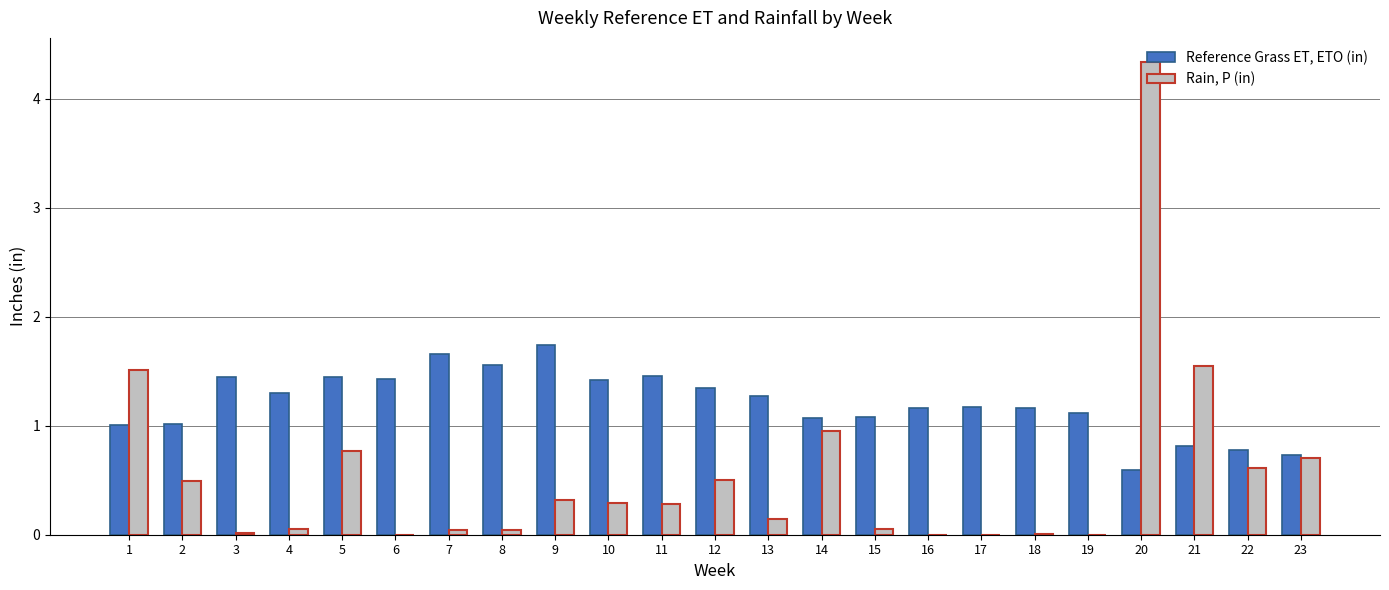

At which category is the sum across all series the highest?

20